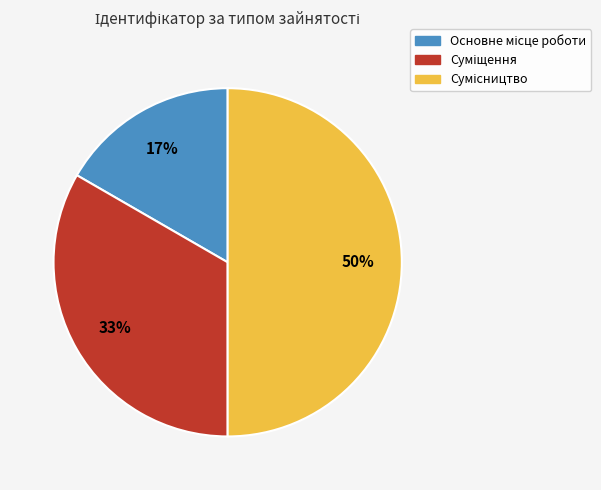

To the nearest percent, what is the difference between the largest and smallest slice percentages?

33%